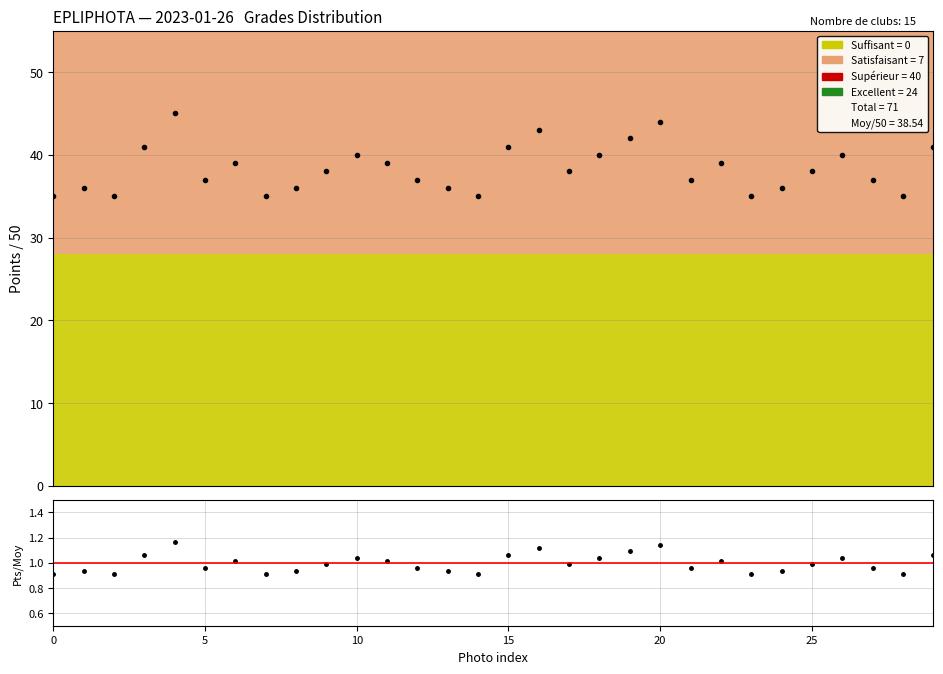

The value of Points / 50 at 18 is 40.0. True or false?

True